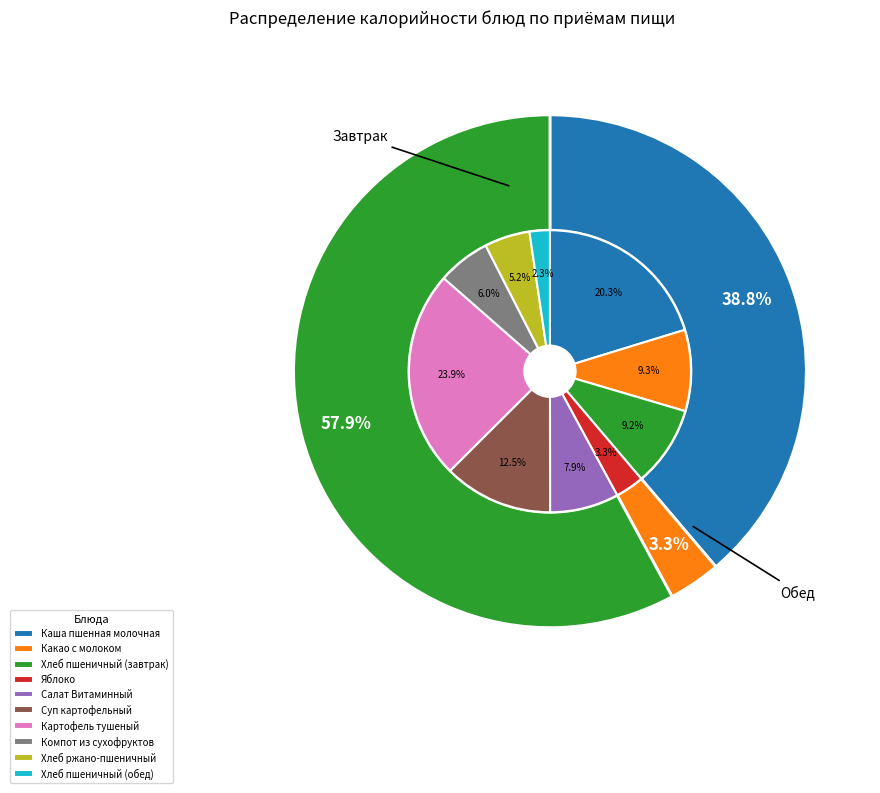

What is the change in value from Каша пшенная молочная to Салат Витаминный?

-157.5